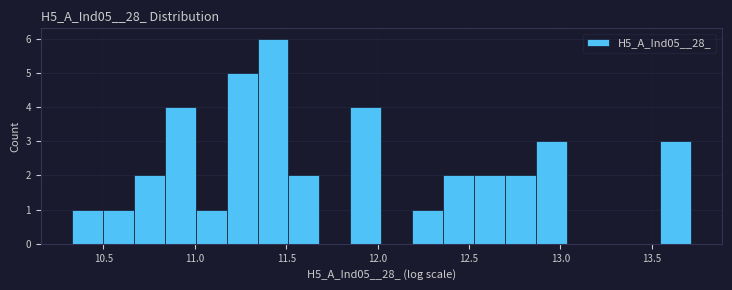

Read against the x-axis, roughly where is the centre of the tallest bar?

11.45